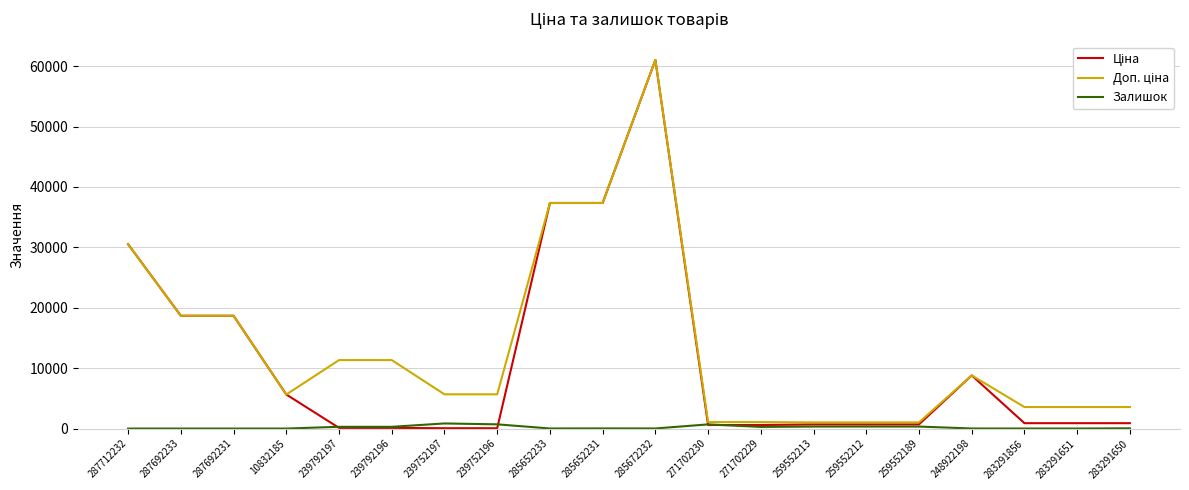

Which category has the highest value across all series?

285672232